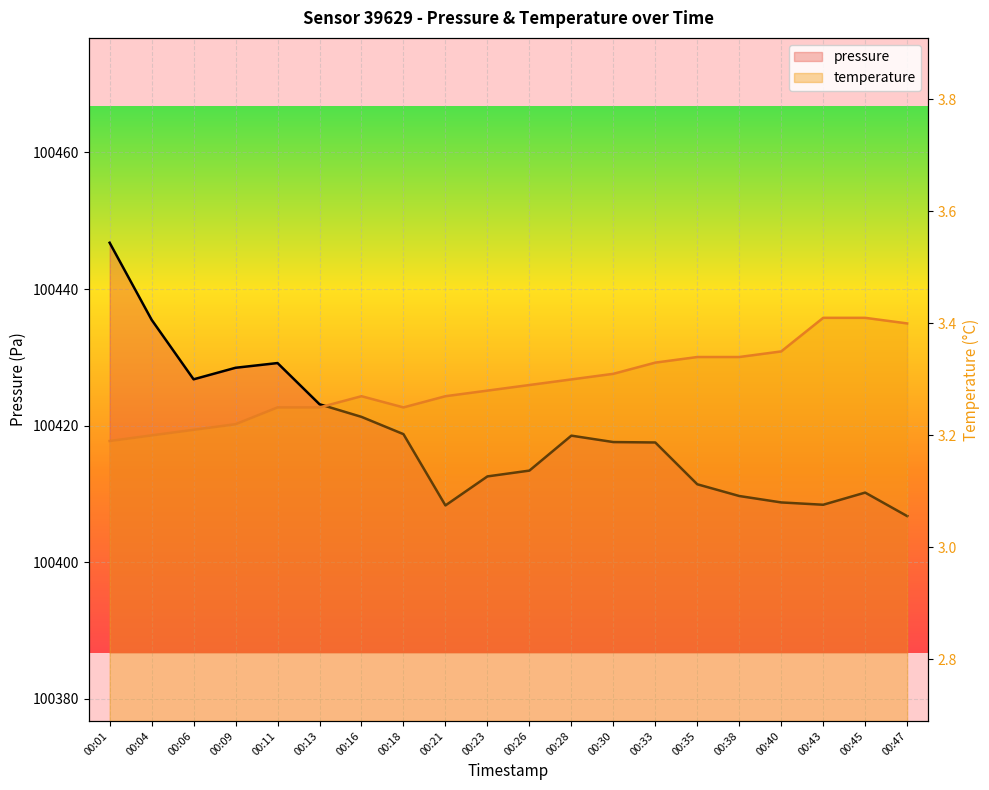

Does the chart display data point markers on the line(s)?

No